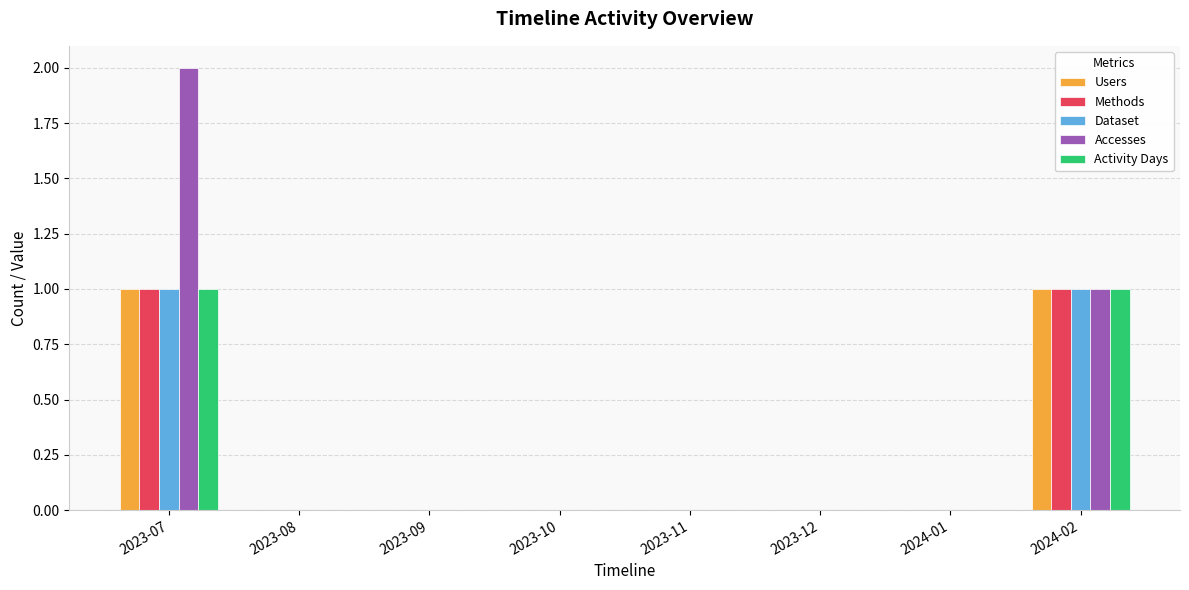

Reading right to left, extract all data points from this chart.

Users: 2024-02=1	2024-01=0	2023-12=0	2023-11=0	2023-10=0	2023-09=0	2023-08=0	2023-07=1
Methods: 2024-02=1	2024-01=0	2023-12=0	2023-11=0	2023-10=0	2023-09=0	2023-08=0	2023-07=1
Dataset: 2024-02=1	2024-01=0	2023-12=0	2023-11=0	2023-10=0	2023-09=0	2023-08=0	2023-07=1
Accesses: 2024-02=1	2024-01=0	2023-12=0	2023-11=0	2023-10=0	2023-09=0	2023-08=0	2023-07=2
Activity Days: 2024-02=1	2024-01=0	2023-12=0	2023-11=0	2023-10=0	2023-09=0	2023-08=0	2023-07=1